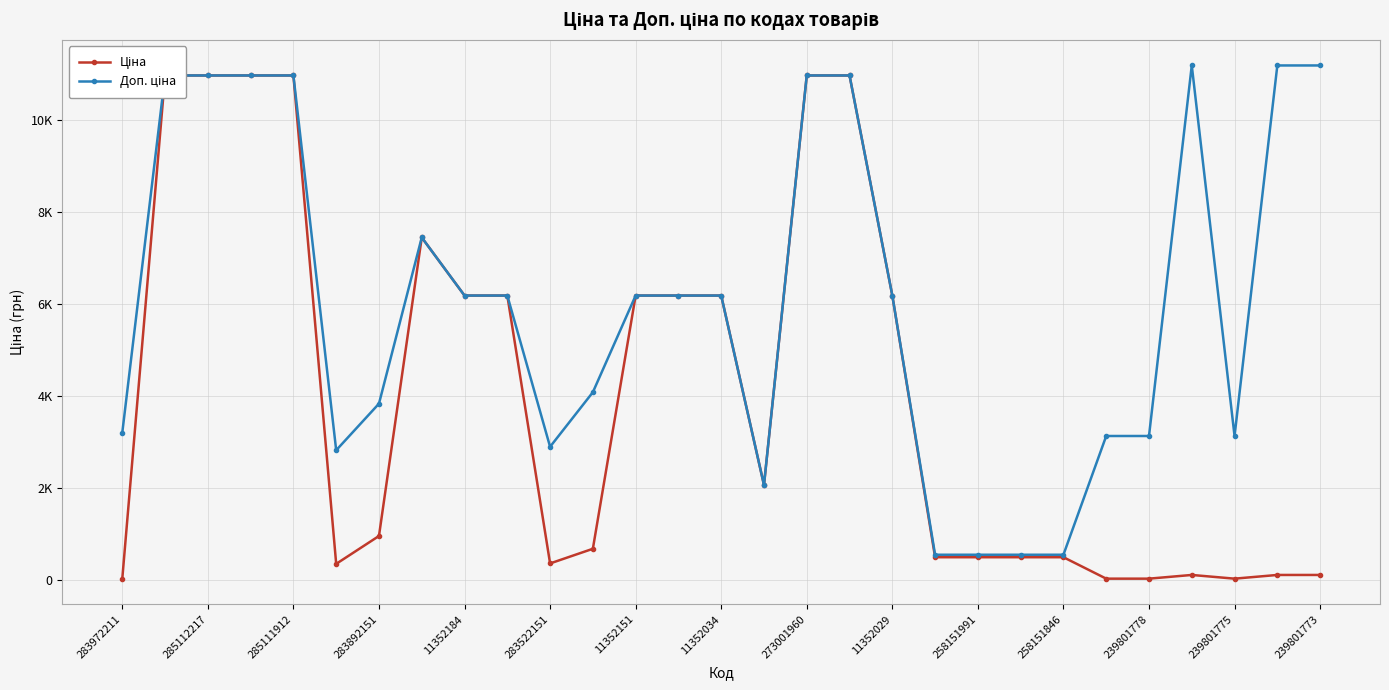

Is it true that Доп. ціна equals 551.0 at 258151991?

True